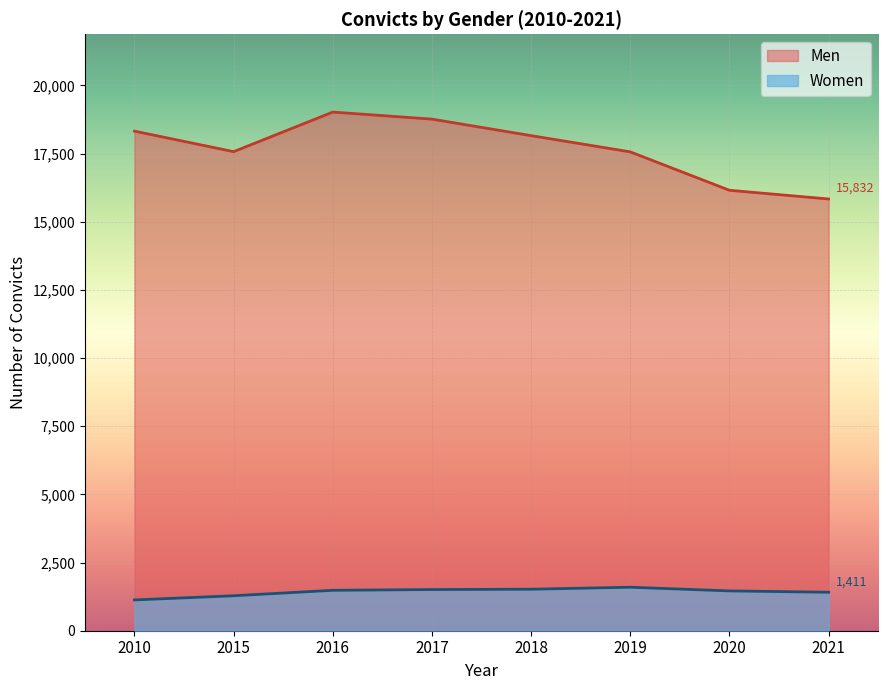

Reading left to right, extract all data points from this chart.

Women: 2010=1129	2015=1282	2016=1482	2017=1510	2018=1522	2019=1595	2020=1460	2021=1411
Men: 2010=18320	2015=17568	2016=19019	2017=18761	2018=18155	2019=17560	2020=16152	2021=15832